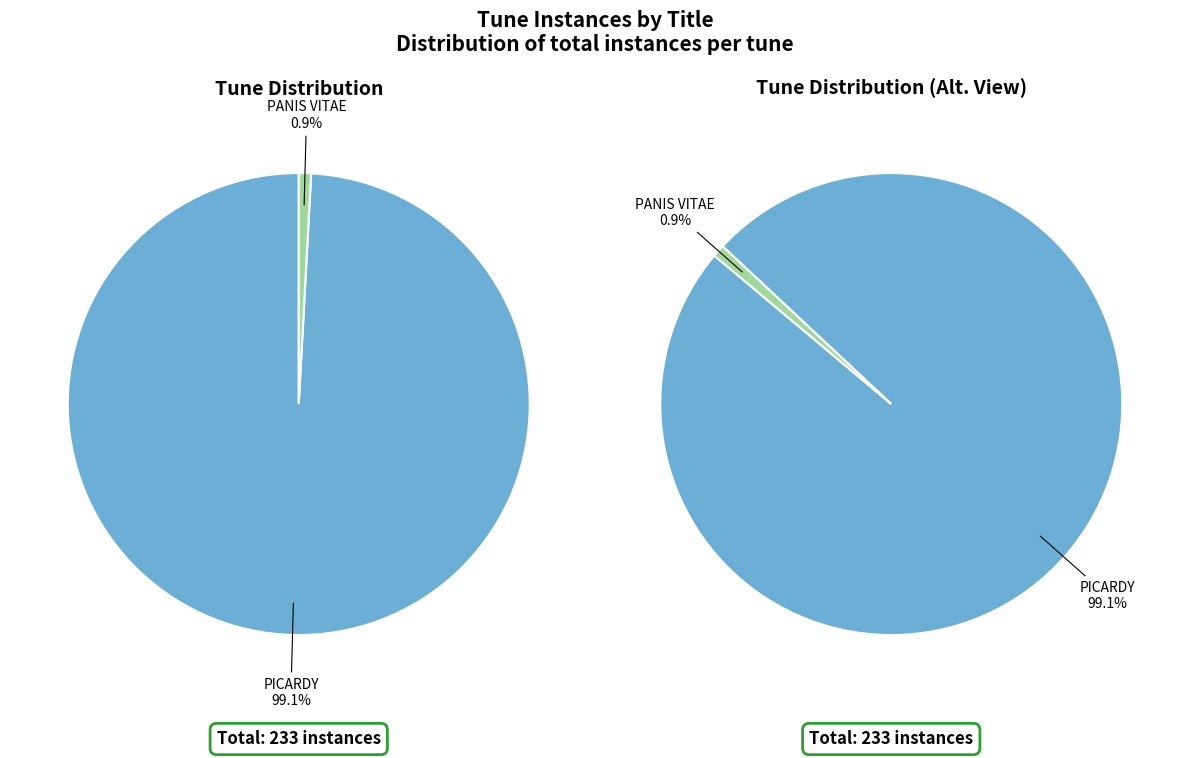

Does PANIS VITAE represent more than half of the total?

No